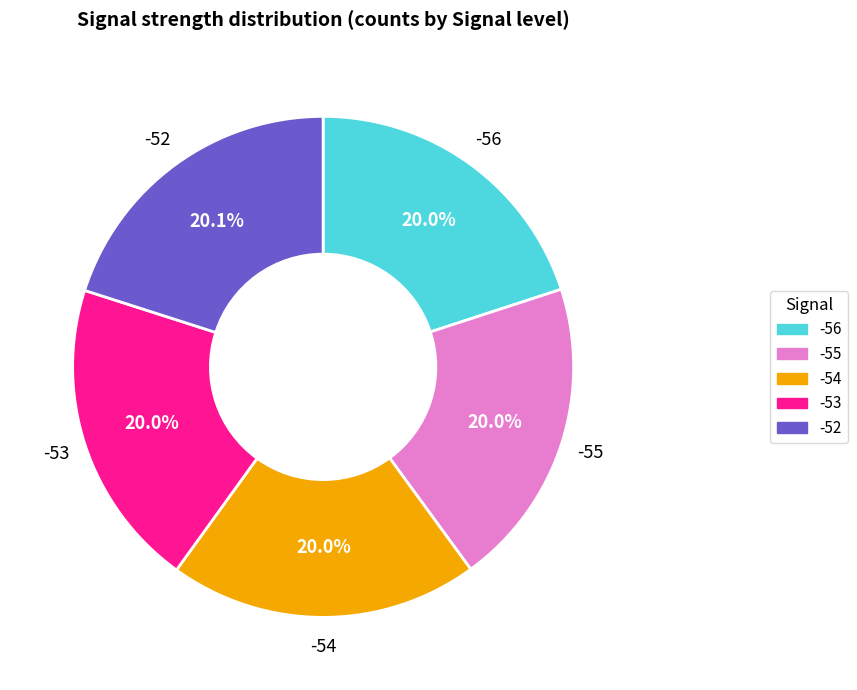

What percentage do -55 and -56 together represent?

40.0%